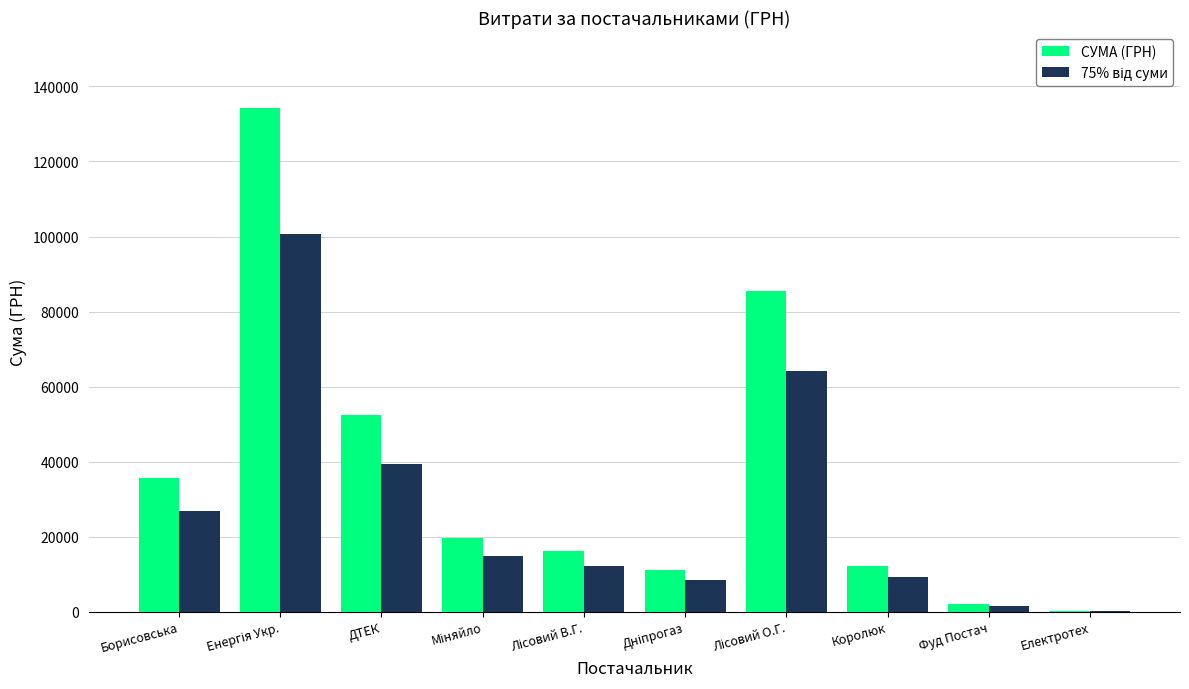

Where does the СУМА (ГРН) series first go above 19757?

Борисовська